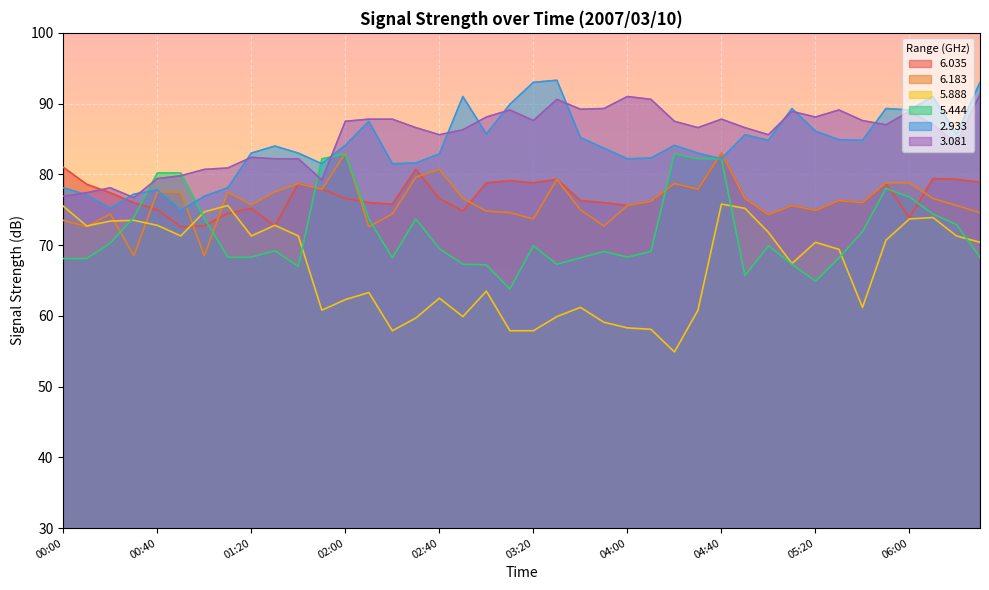

In   2.933, how many points are higher than both neighbors (excluding endpoints)?

10